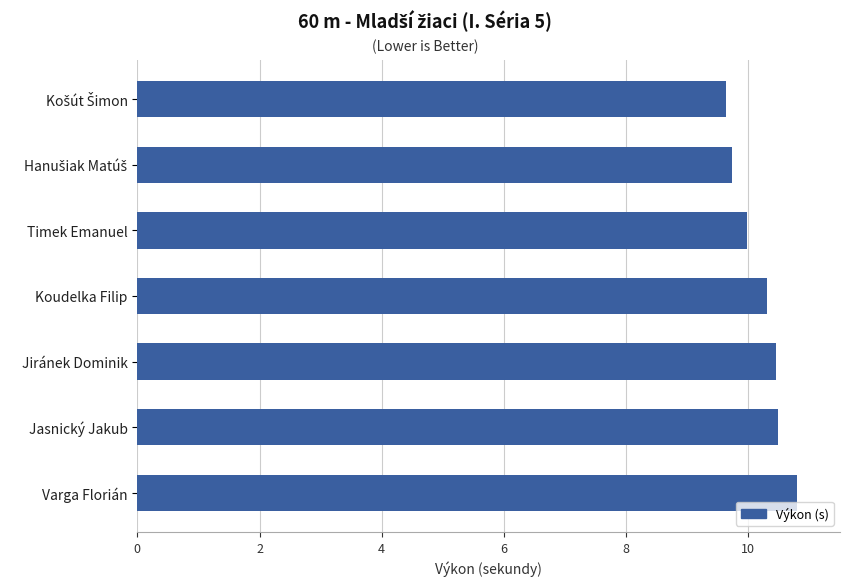

What is the sum of all values?

71.4